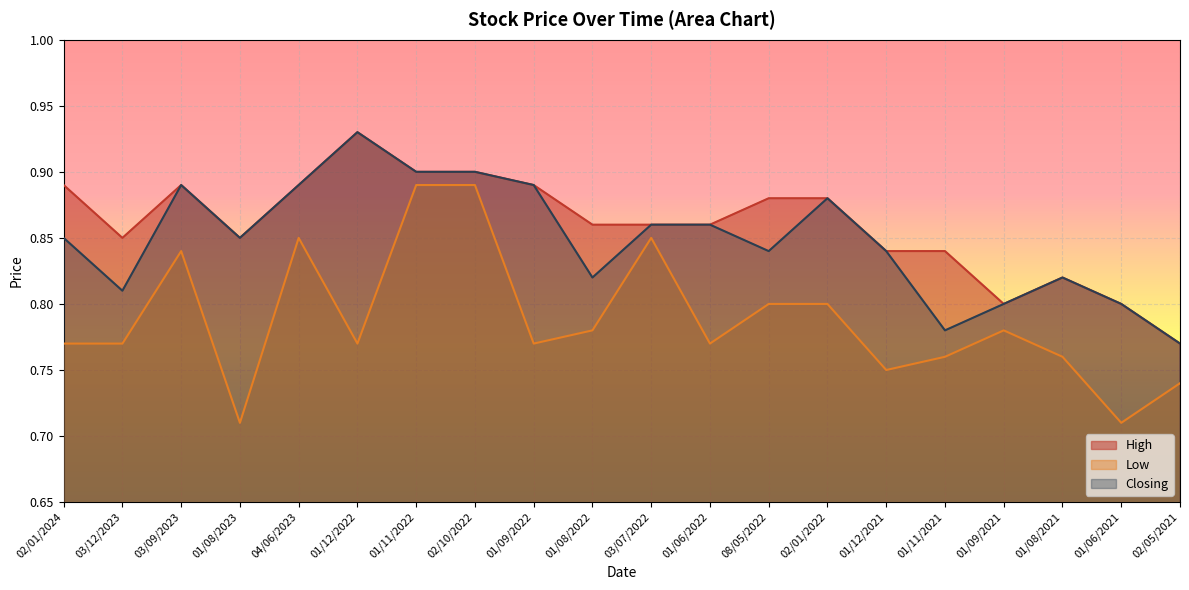

Count the High values in the range 0 to 1.

20